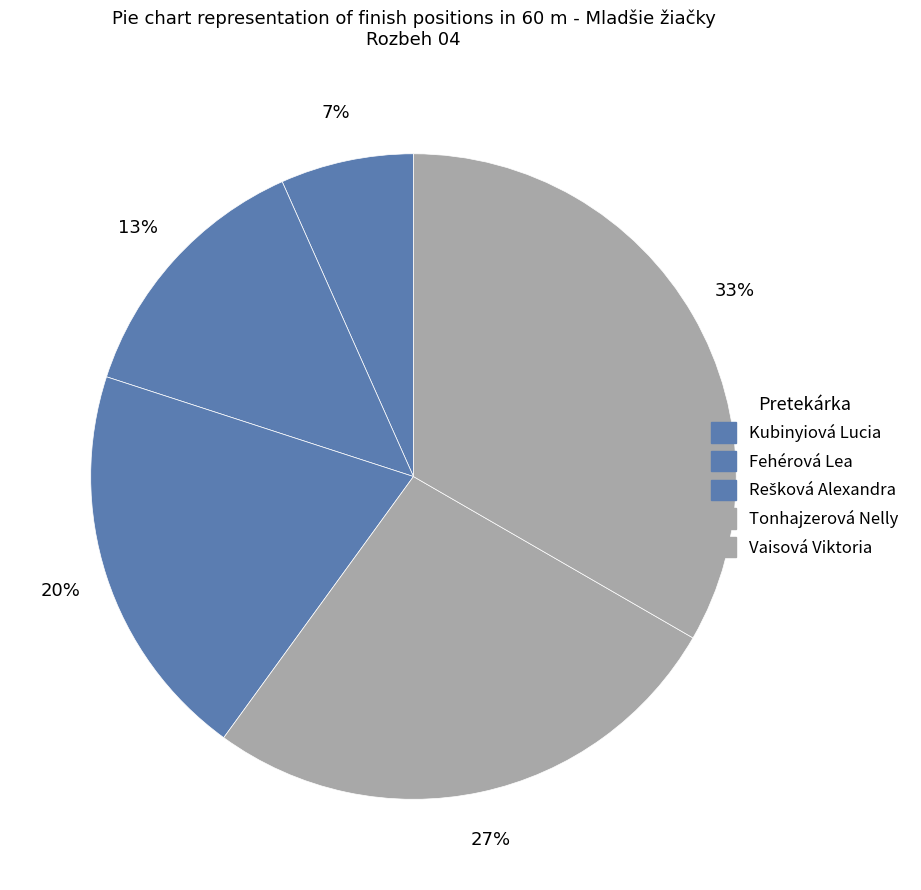

The Rešková Alexandra slice represents 26% of the pie. True or false?

False